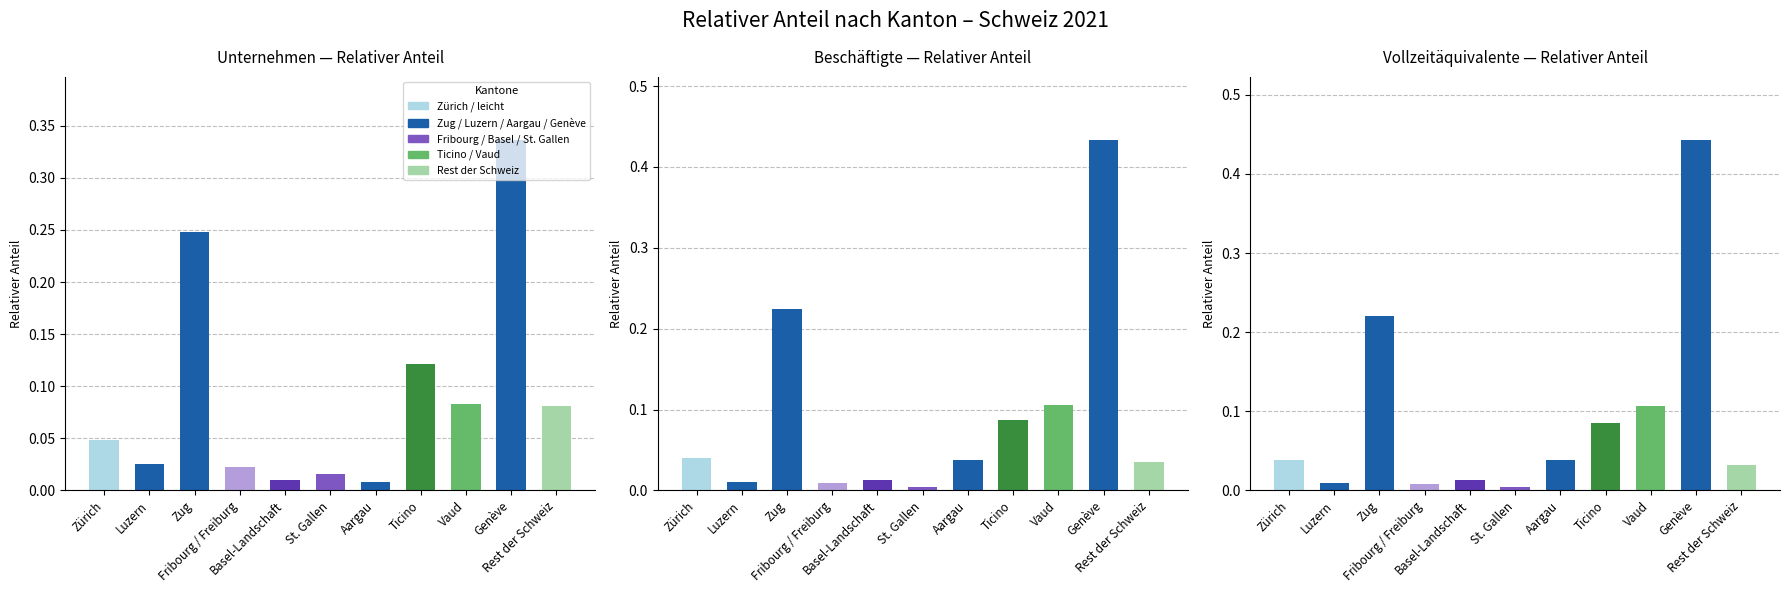

Between Vaud and Zürich, which is larger?

Vaud